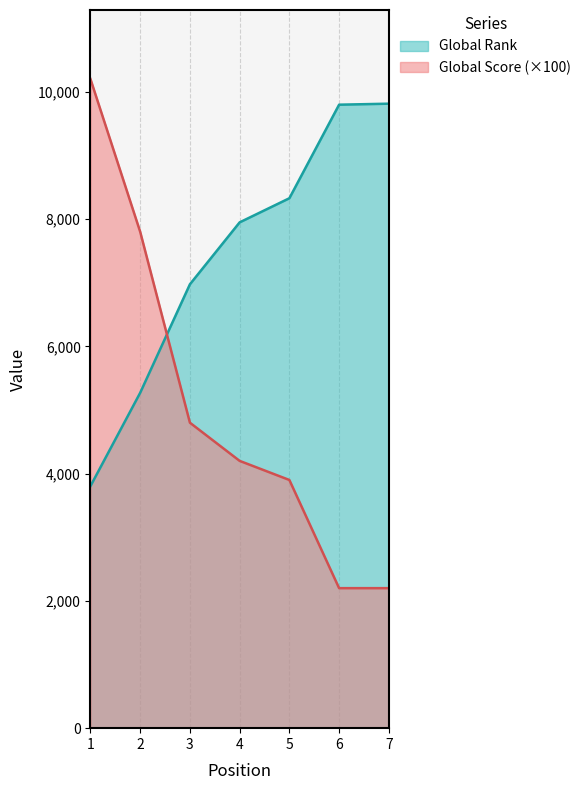

Reading right to left, list all the values displayed in this chart.

Global Rank: 7=9813	6=9797	5=8327	4=7948	3=6975	2=5270	1=3804
Global Score: 7=2200	6=2200	5=3900	4=4200	3=4800	2=7800	1=10200